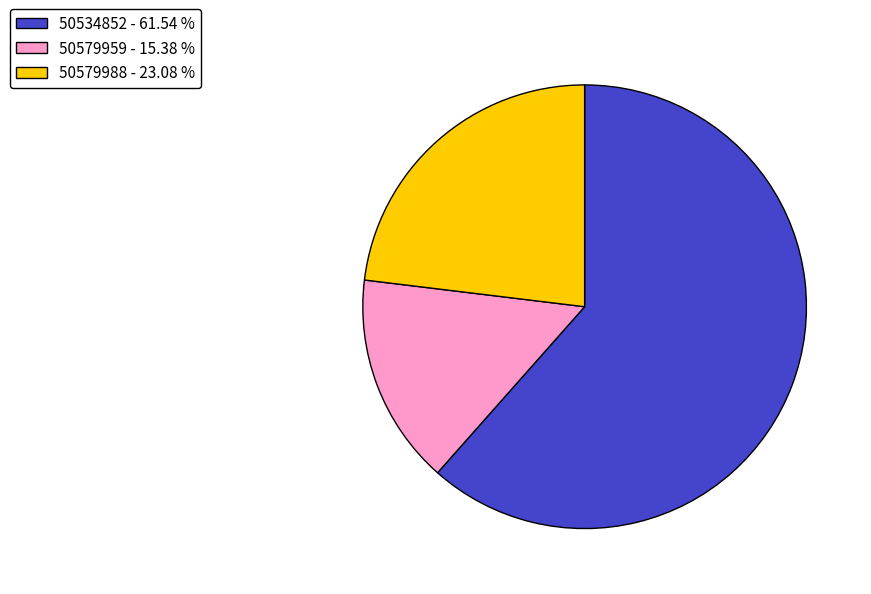

Which has a higher value, 50534852 - 61.54 % or 50579959 - 15.38 %?

50534852 - 61.54 %